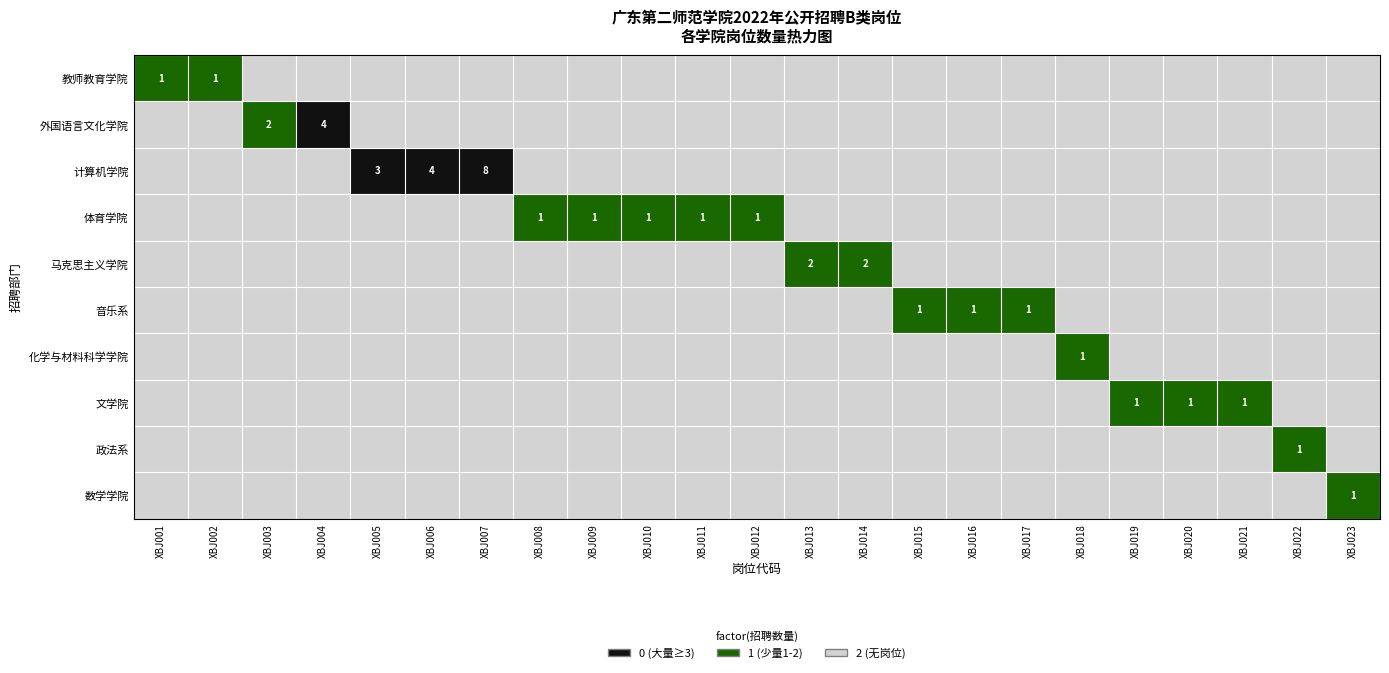

Is it true that 马克思主义学院 equals 2 at XBJ013?

True